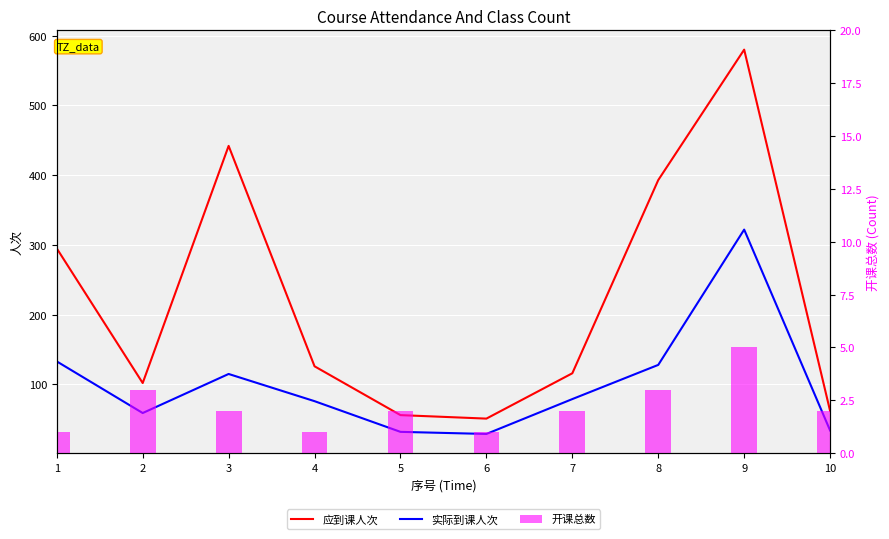

At which label is 实际到课人次 closest to 175?

1